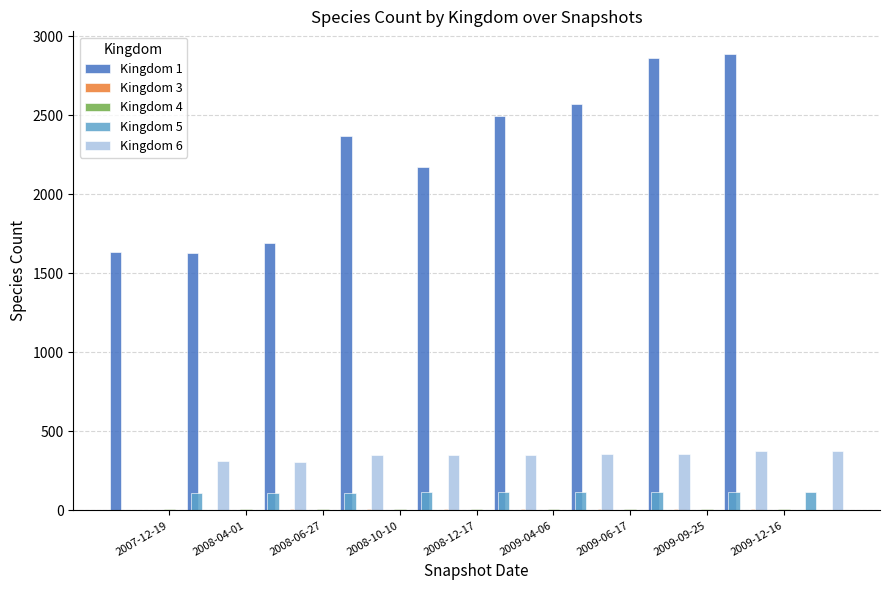

What are all the series names shown in the legend?

Kingdom 1, Kingdom 3, Kingdom 4, Kingdom 5, Kingdom 6